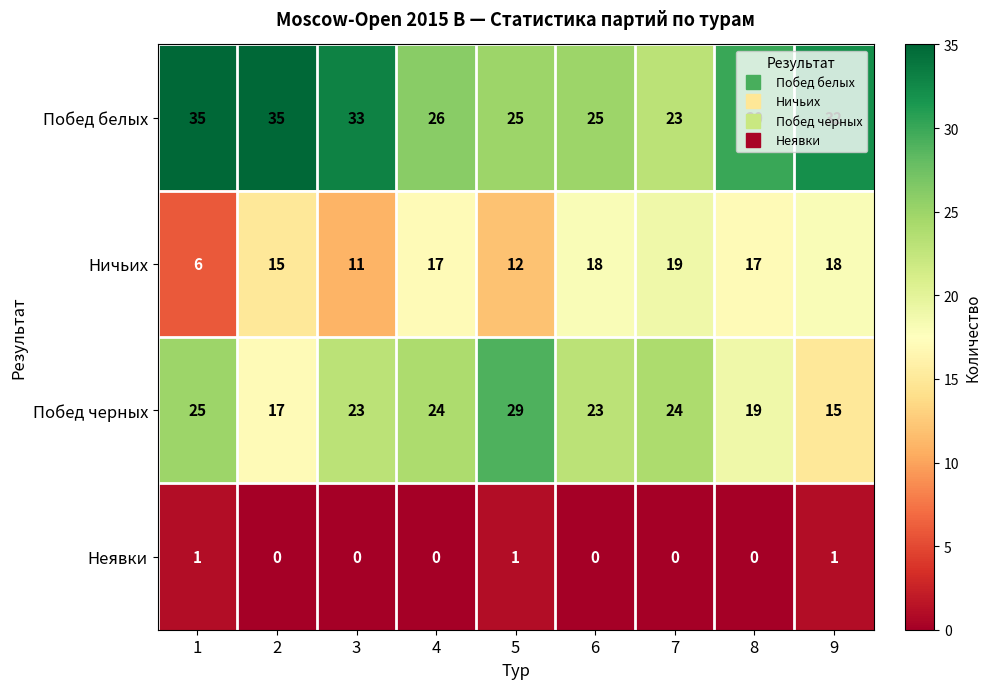

Which series has the widest spread of values?

Побед черных